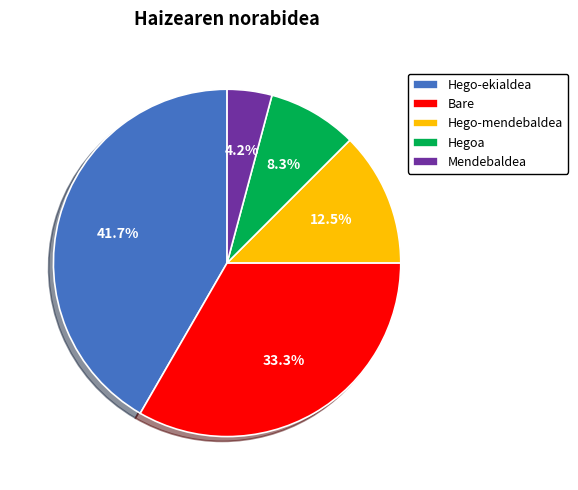

How many slices are in this pie chart?

5